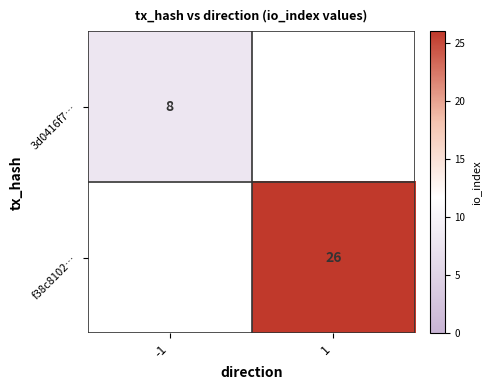

What is the smallest value displayed?

8.0